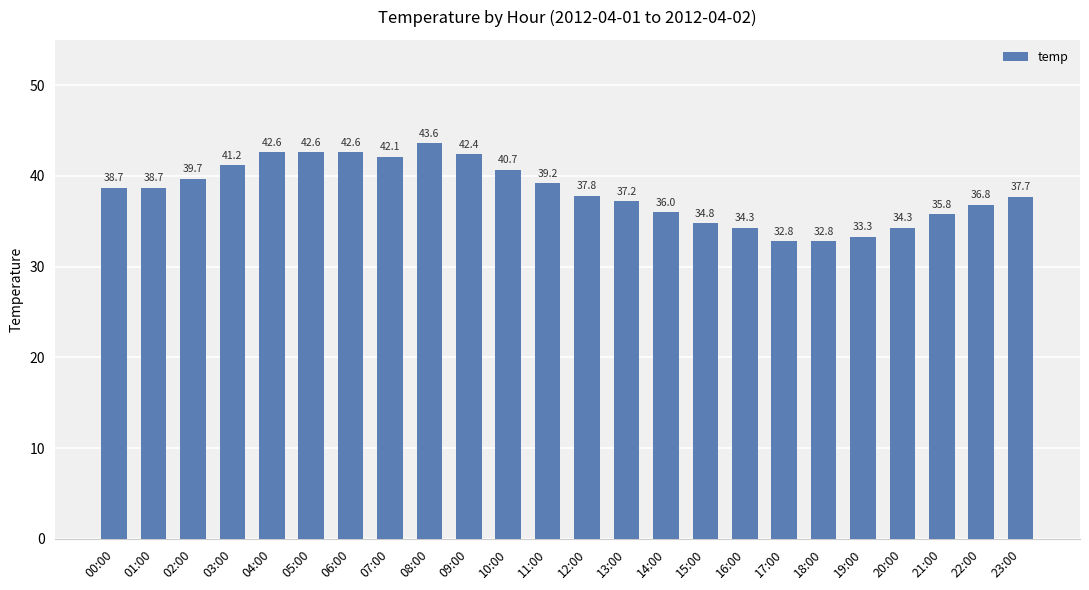

What is the label of the 18th bar from the left?

17:00